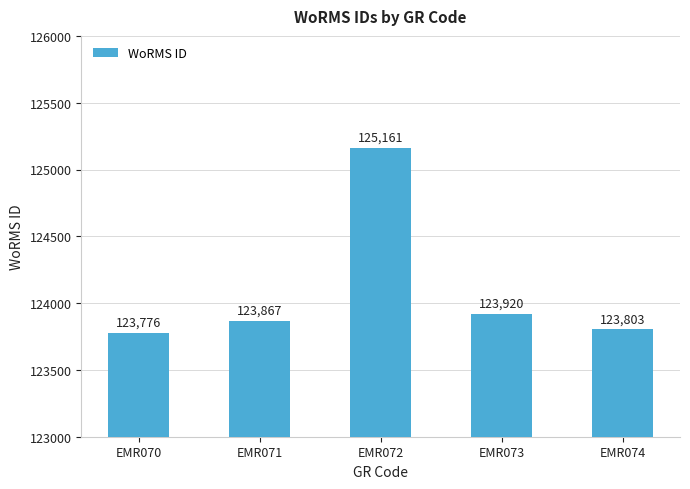

What is the ratio of the value at EMR071 to the value at EMR074?

1.0